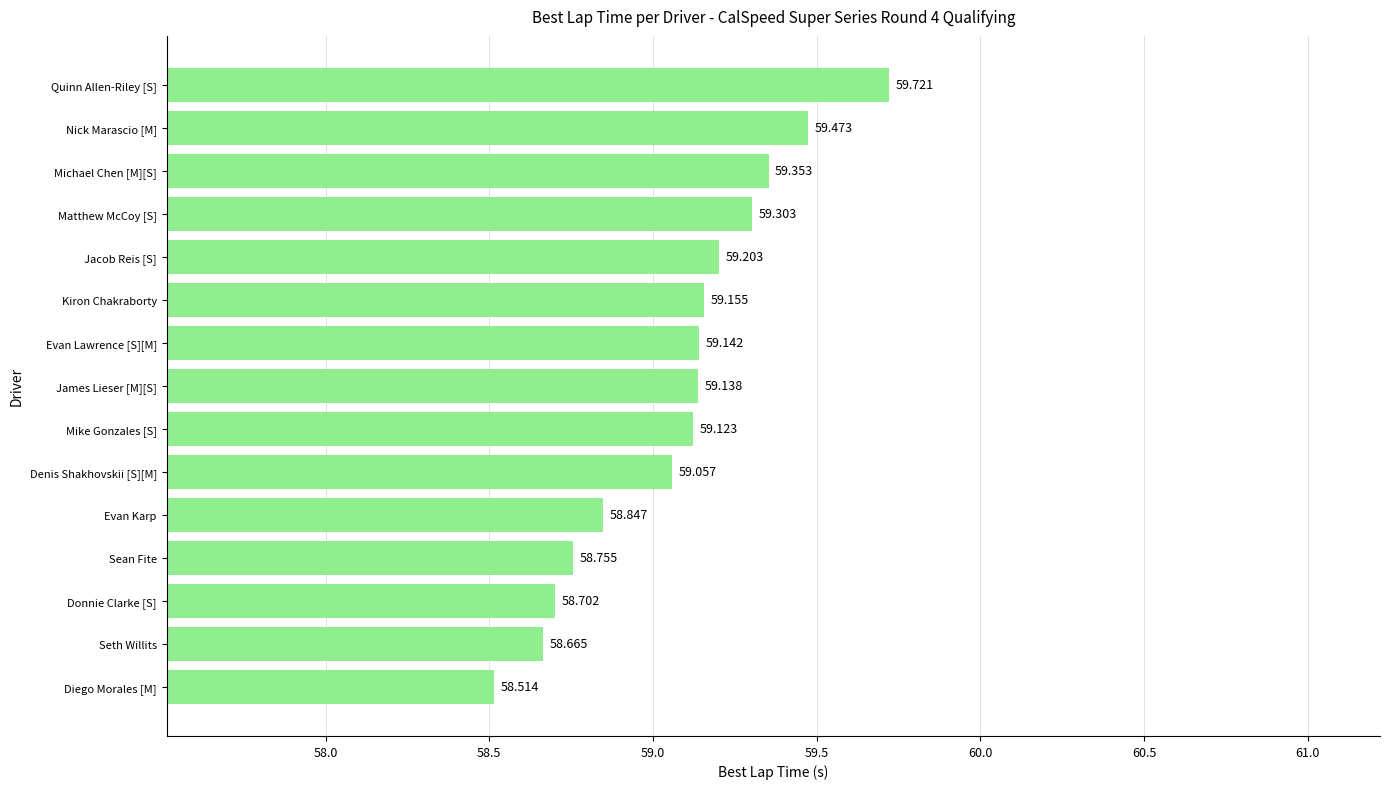

How many data points does each series have?

15